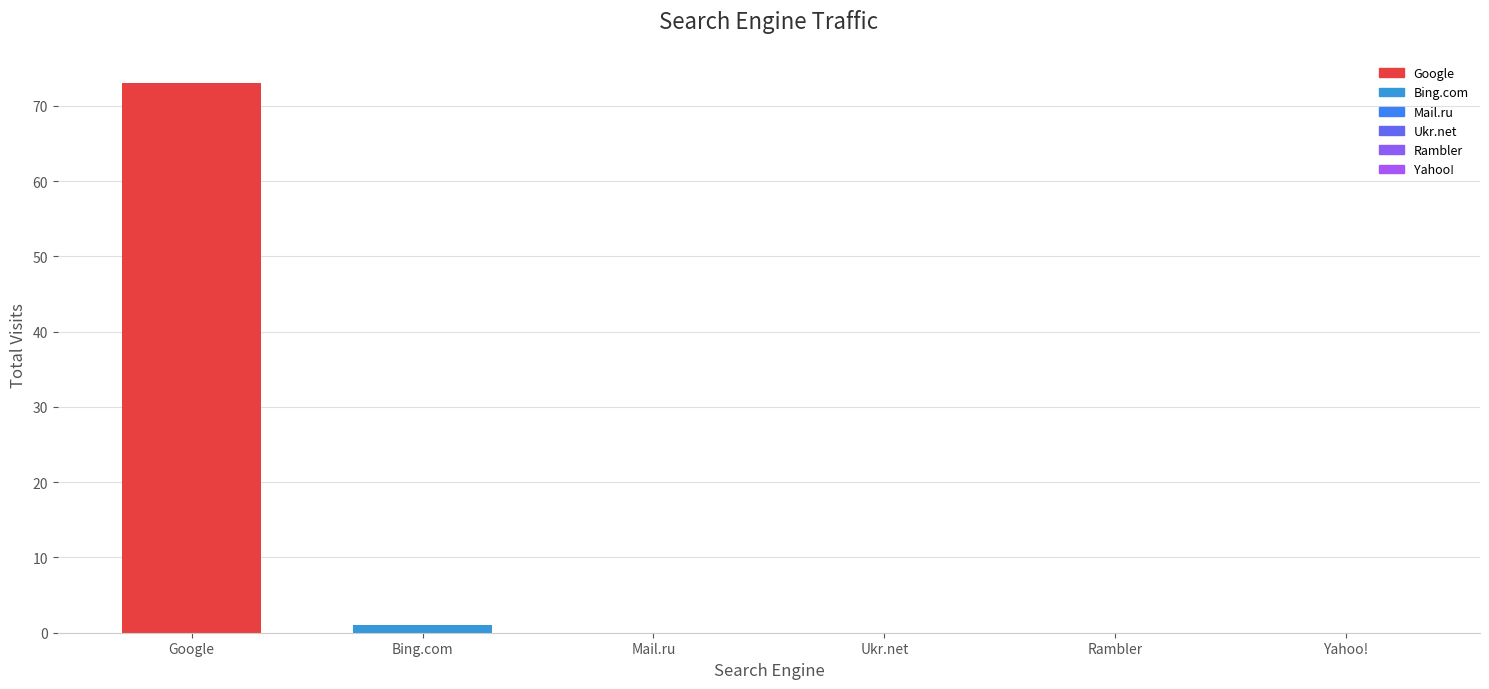

List the labels in order of value, smallest first.

Mail.ru, Ukr.net, Rambler, Yahoo!, Bing.com, Google